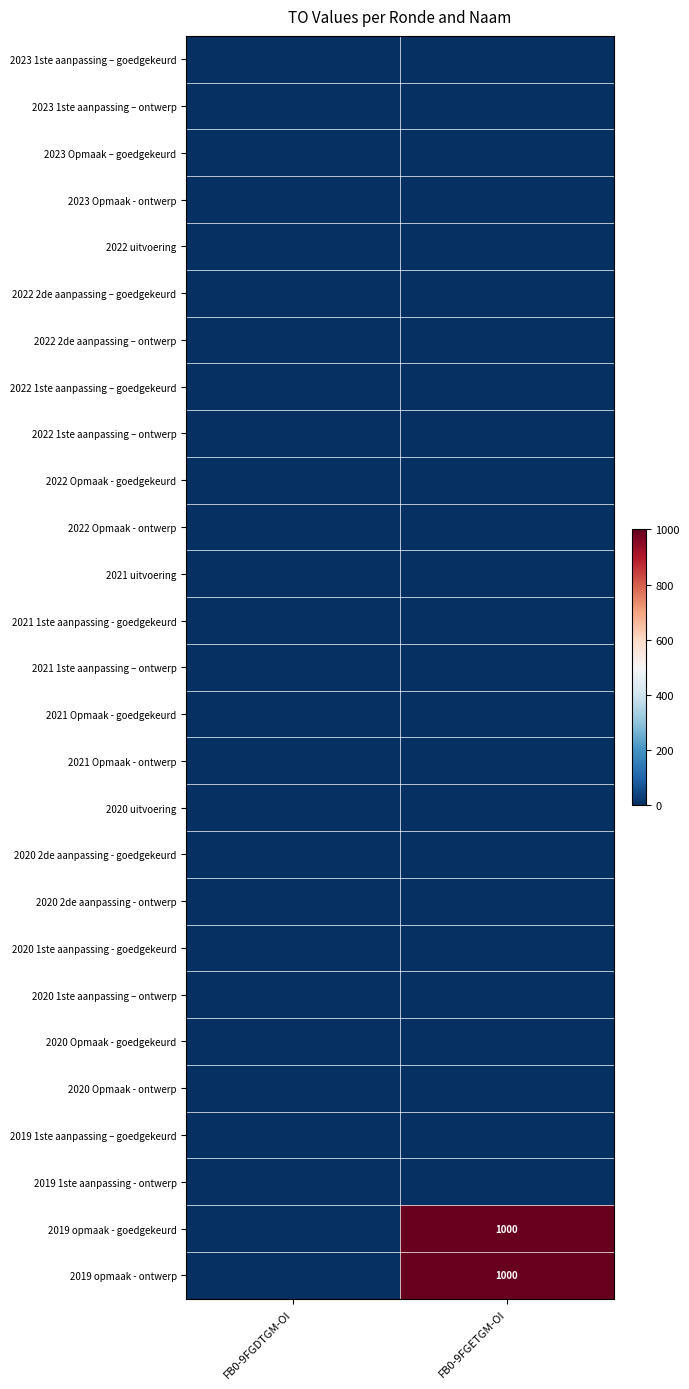

Which series has the largest total across all categories?

2019 opmaak - goedgekeurd